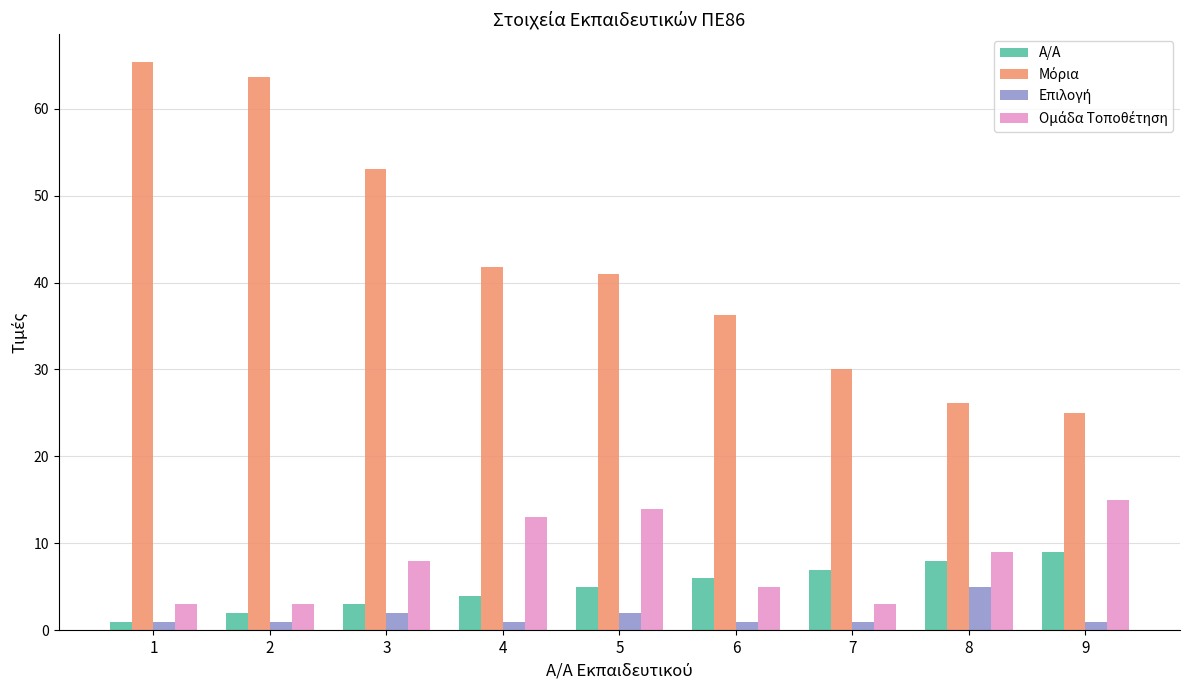

How many groups of bars are there?

9